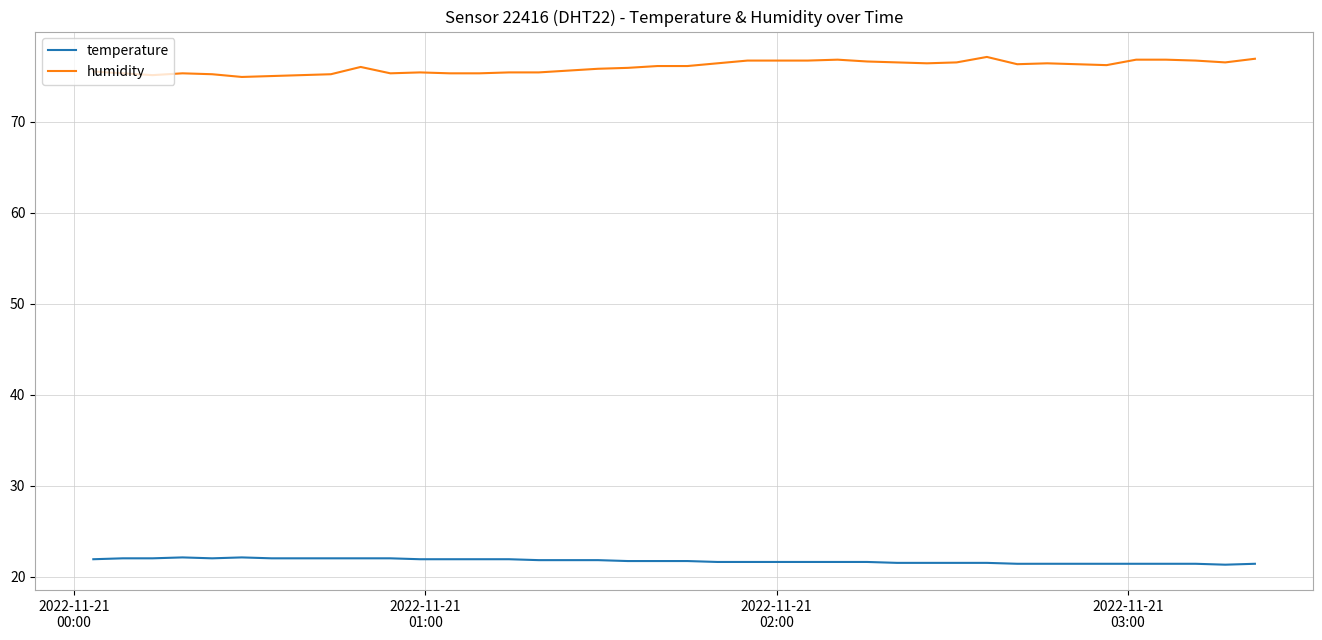

True or false: temperature and humidity cross at least once.

False